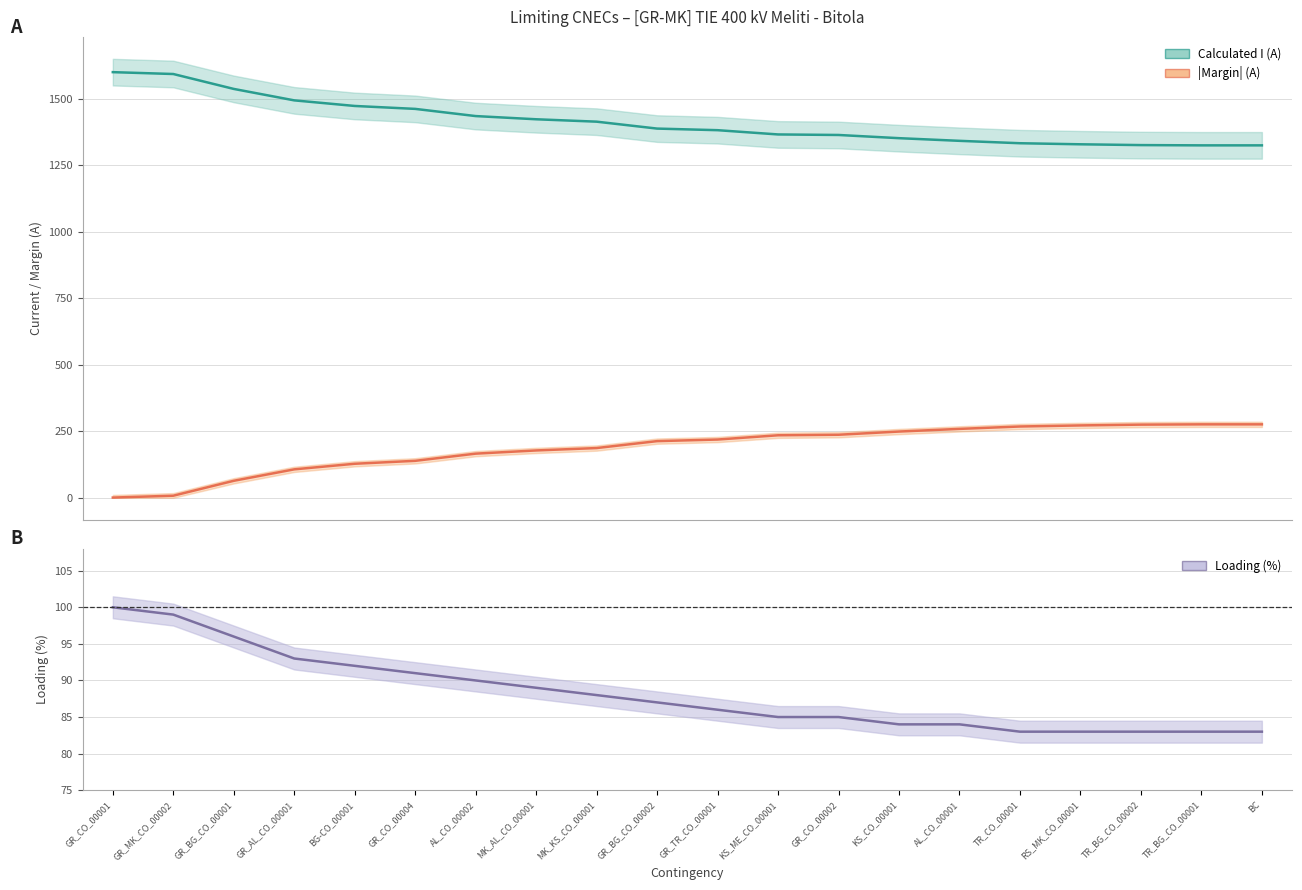

Which series changed the most between GR_MK_CO_00002 and MK_KS_CO_00001?

Calculated I (A)